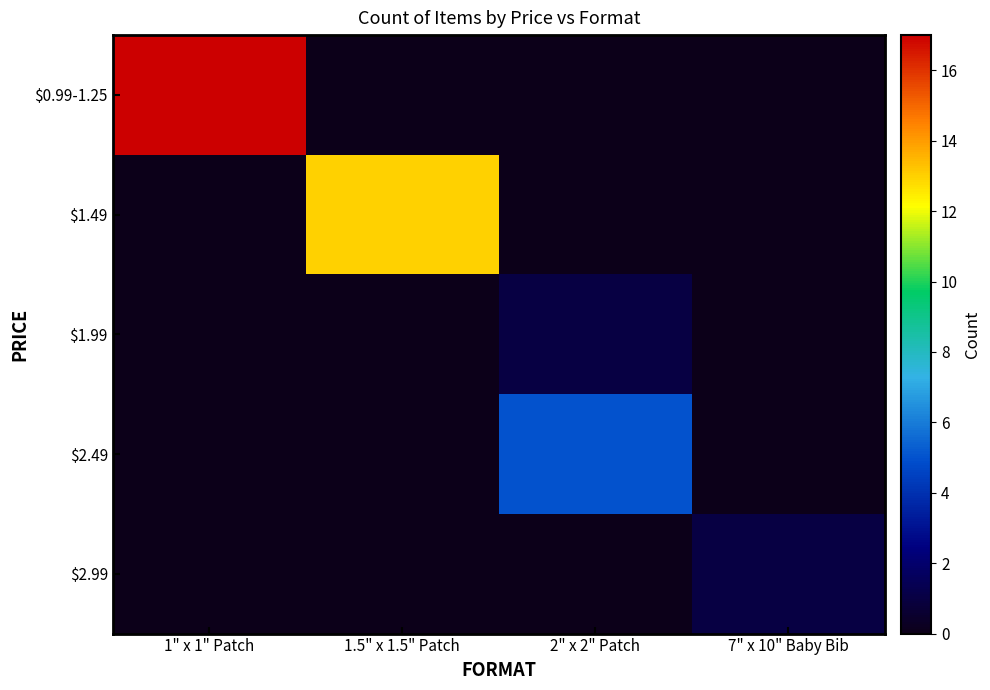

What is the total value across all series at 7" x 10" Baby Bib?

1